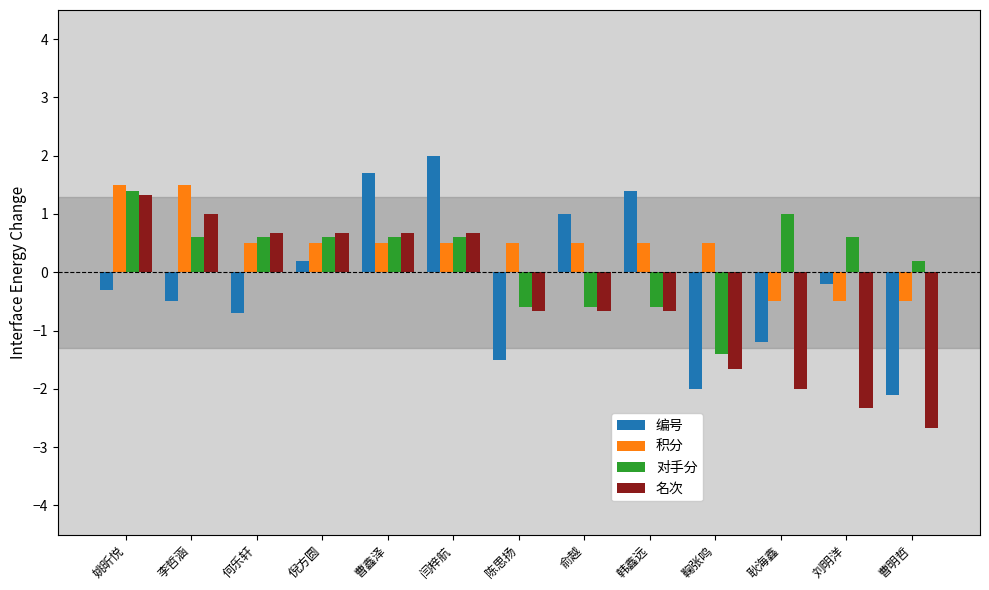

How many positive values does the 名次 series have?

6